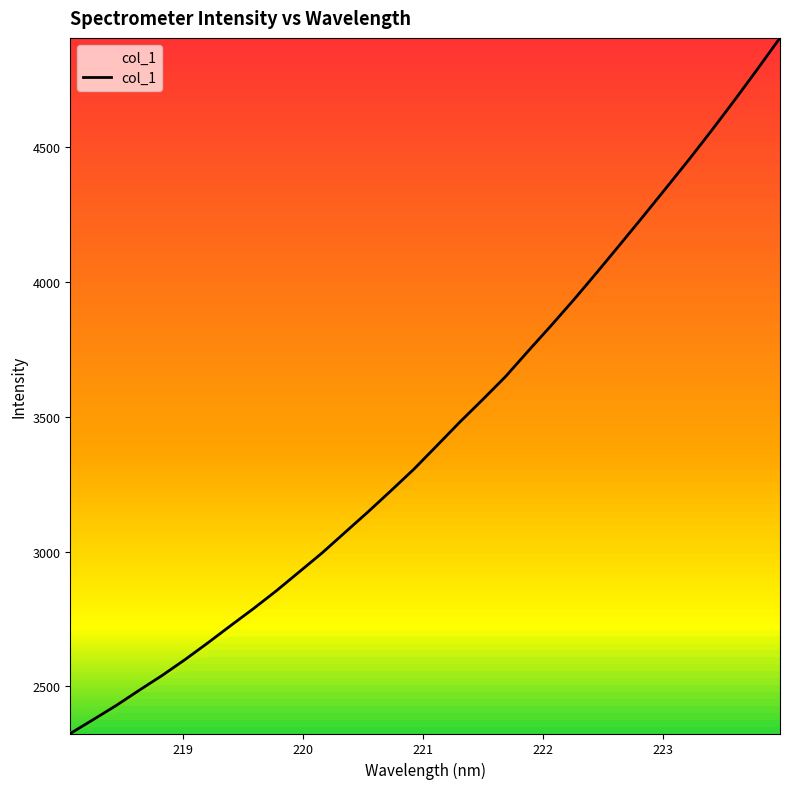

How many series are shown in this chart?

1